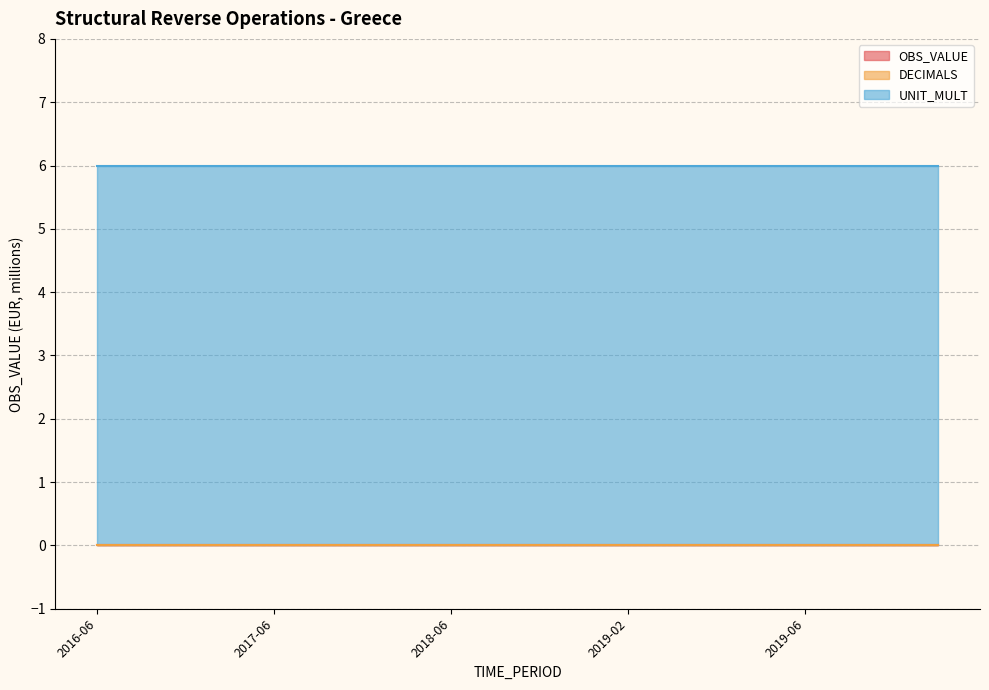

At which category is the sum across all series the highest?

2016-06